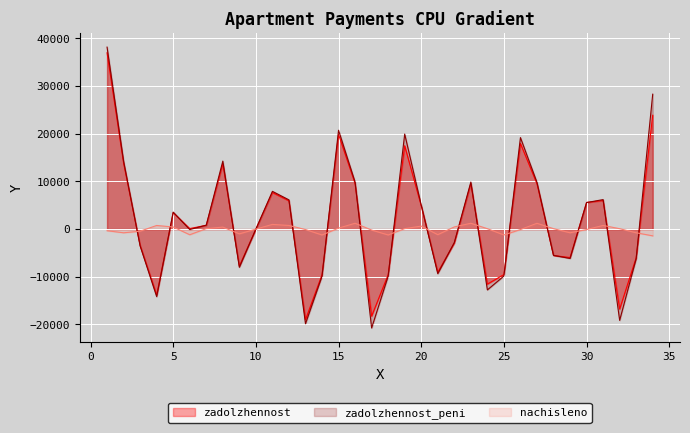

What is the minimum value for zadolzhennost_peni?

-20732.6